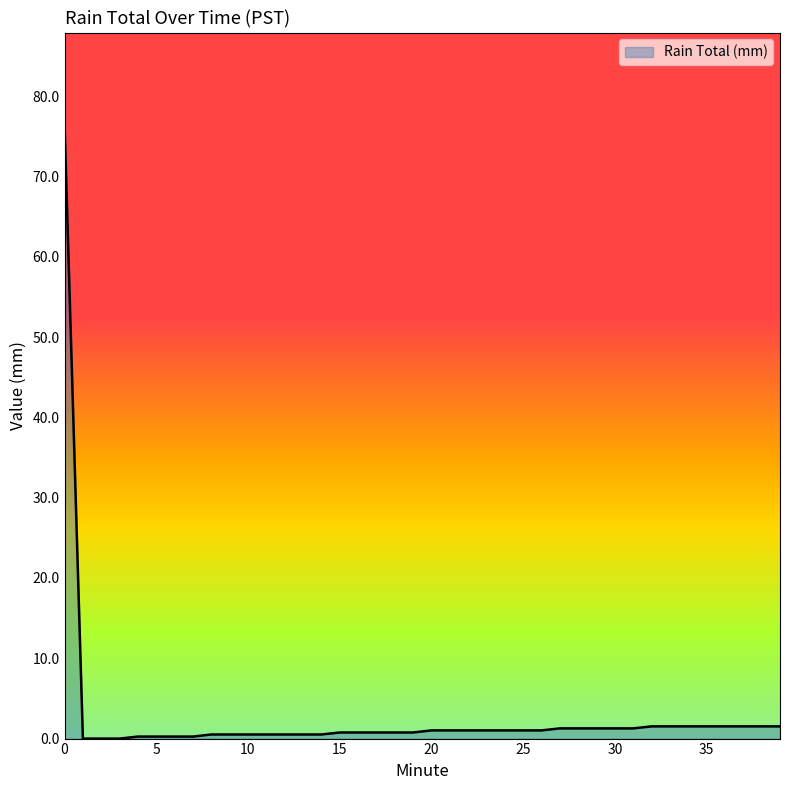

What is the maximum value shown in the chart?

76.5